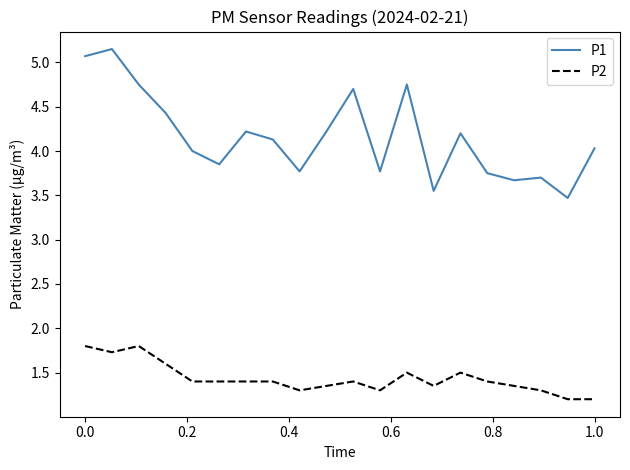

Count the number of data series in this chart.

2